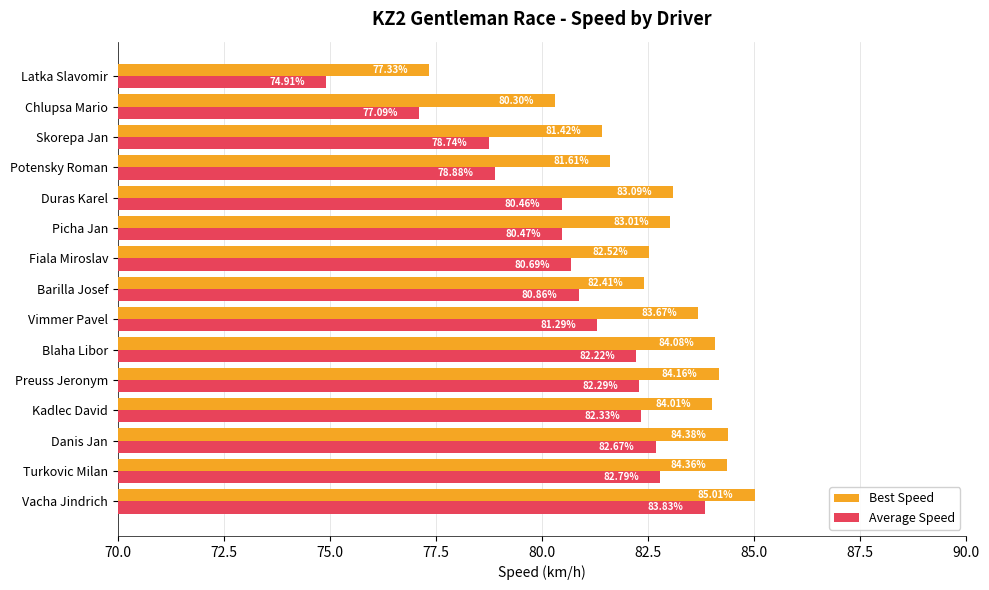

What is the difference between the highest and lowest values at Skorepa Jan?

2.7